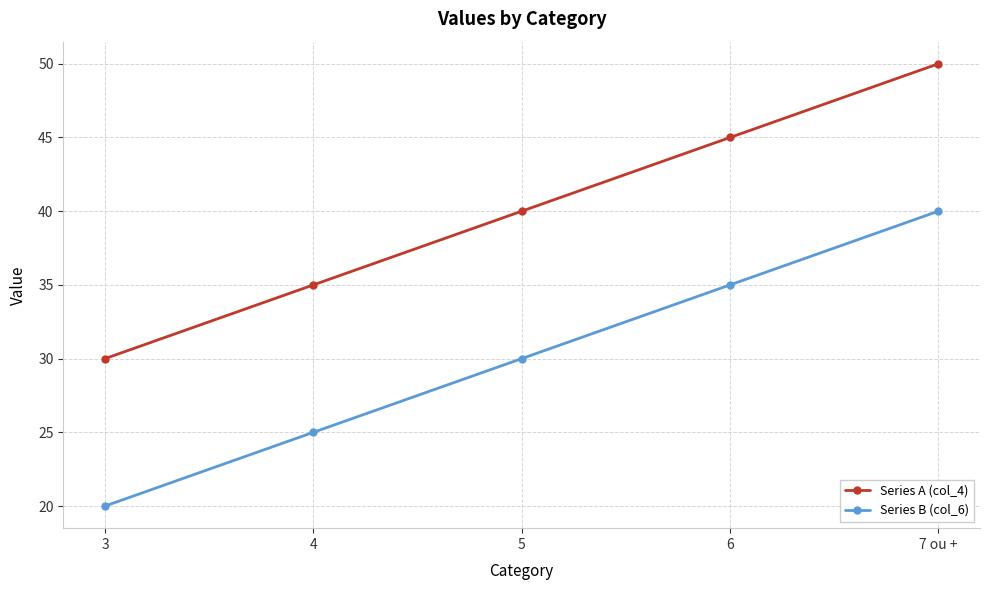

The Series B (col_6) series shows 40 at 7 ou +. True or false?

True